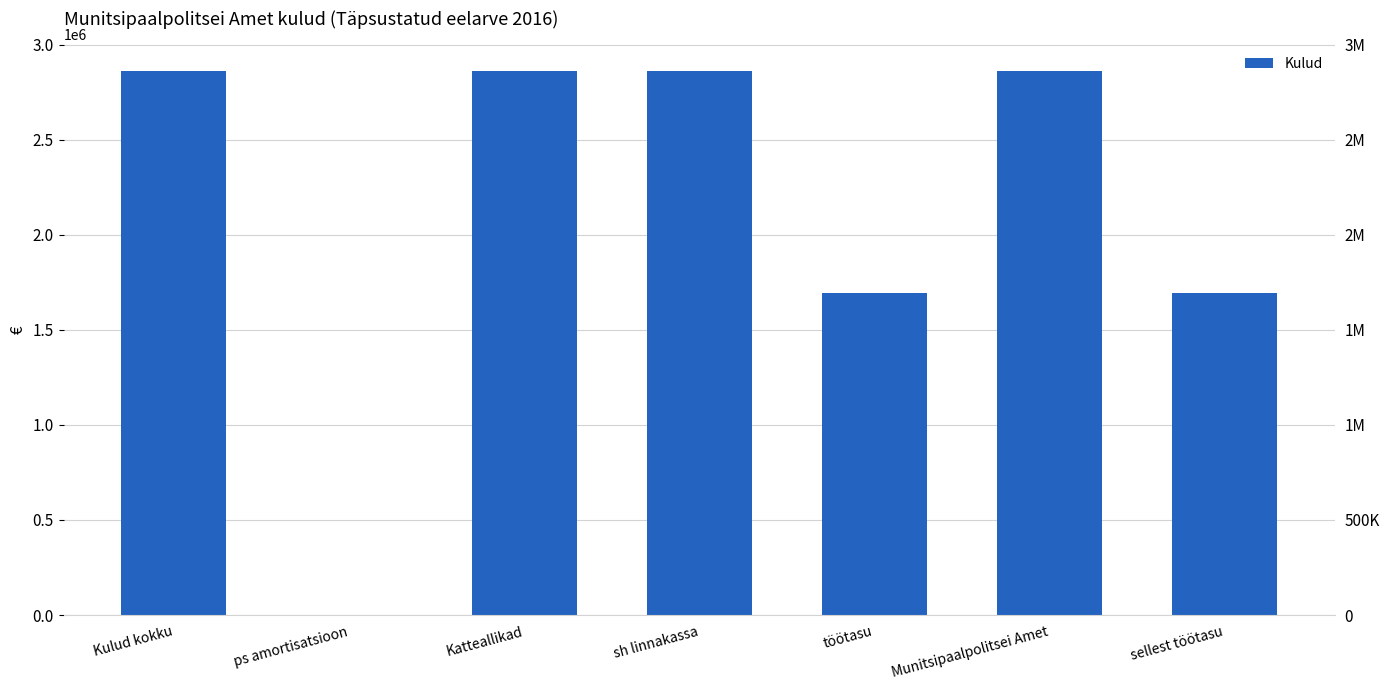

What is the approximate value at sellest töötasu, to the nearest 100?

1691600